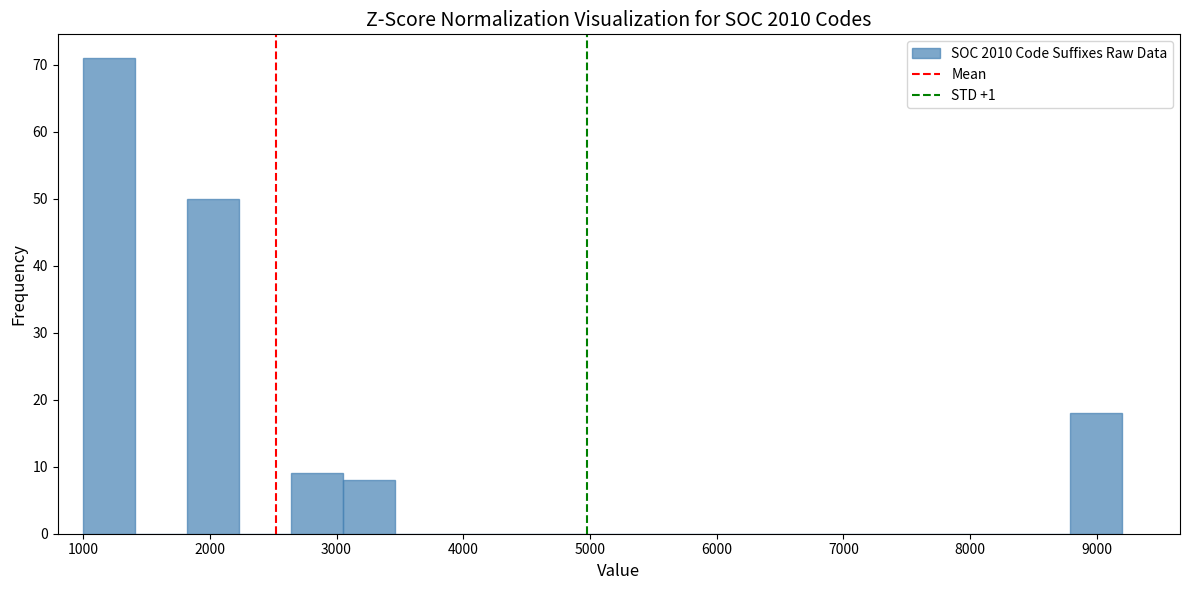

Which range on the x-axis has the tallest bar?

1000 to 1400